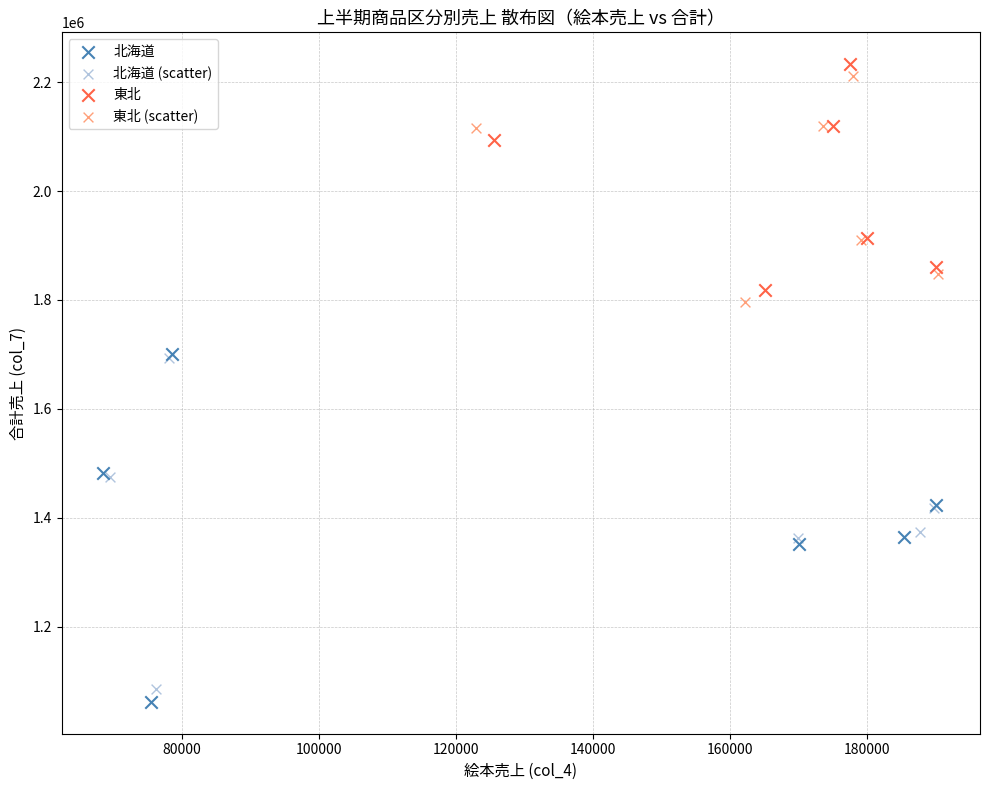

Which series has the largest Y range (max minus min)?

北海道